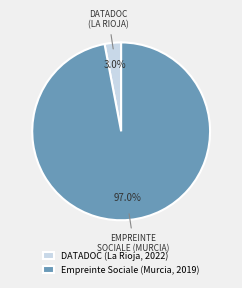

To the nearest percent, what is the combined percentage of Empreinte Sociale (Murcia, 2019) and DATADOC (La Rioja, 2022)?

100%